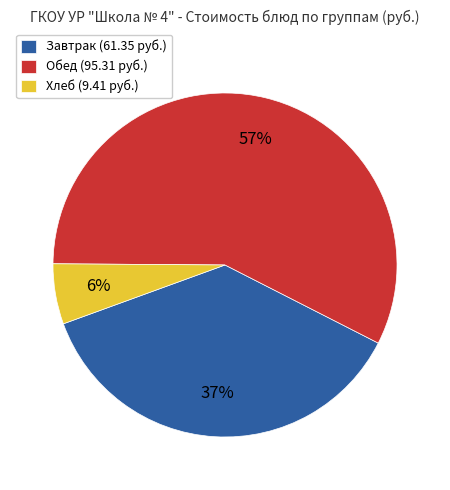

To the nearest percent, what portion does Хлеб (9.41 руб.) represent?

6%